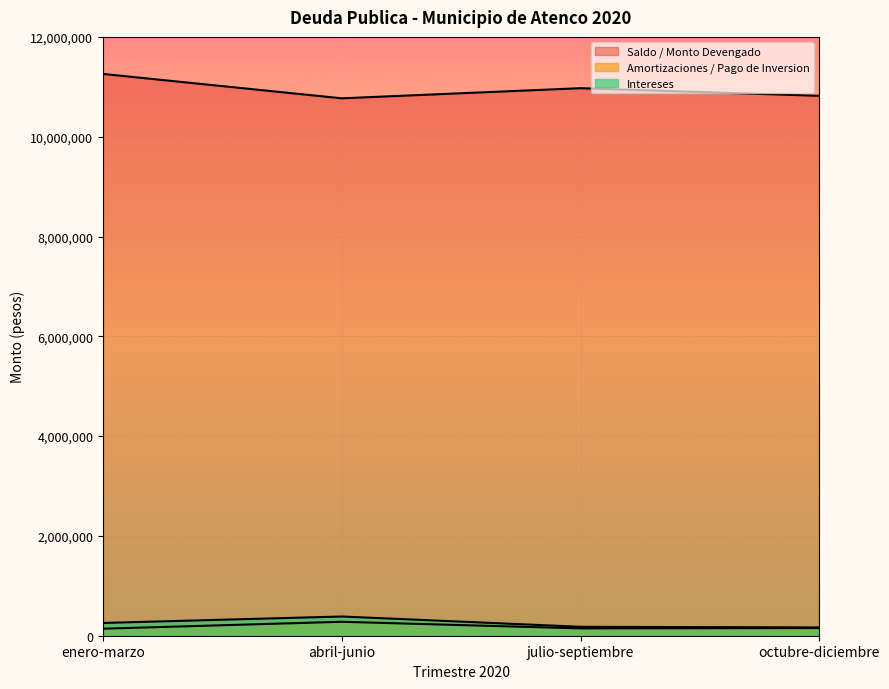

Where is Saldo / Monto Devengado nearest to the value 11013358?

julio-septiembre